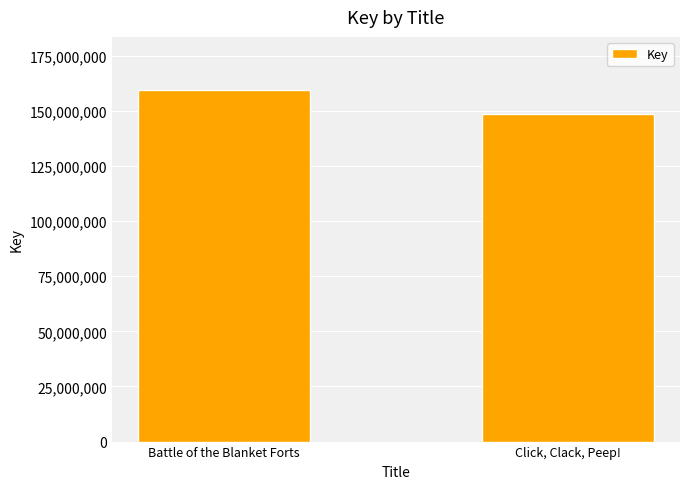

Does the chart contain any negative values?

No